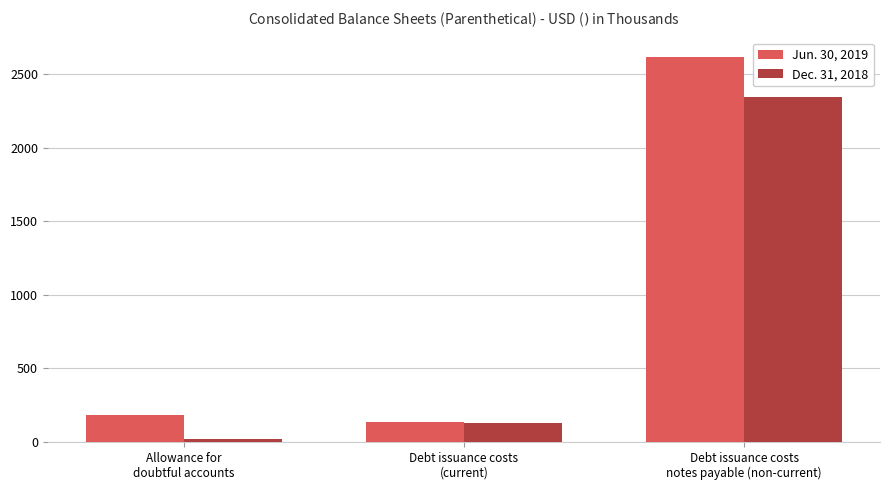

What is the maximum value for Dec. 31, 2018?

2345